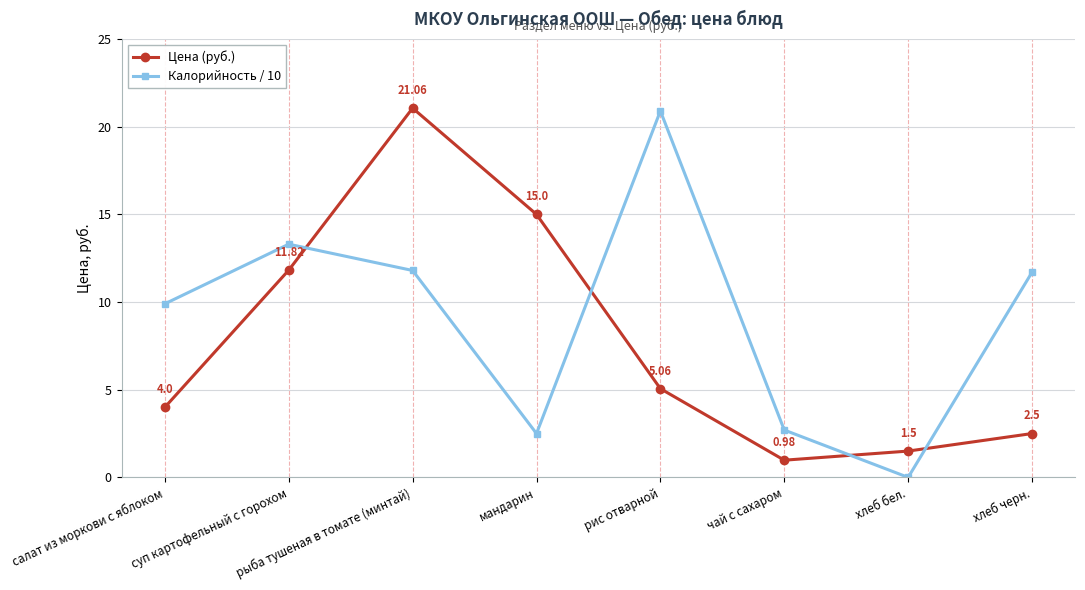

In Цена (руб.), how many points are higher than both neighbors (excluding endpoints)?

1